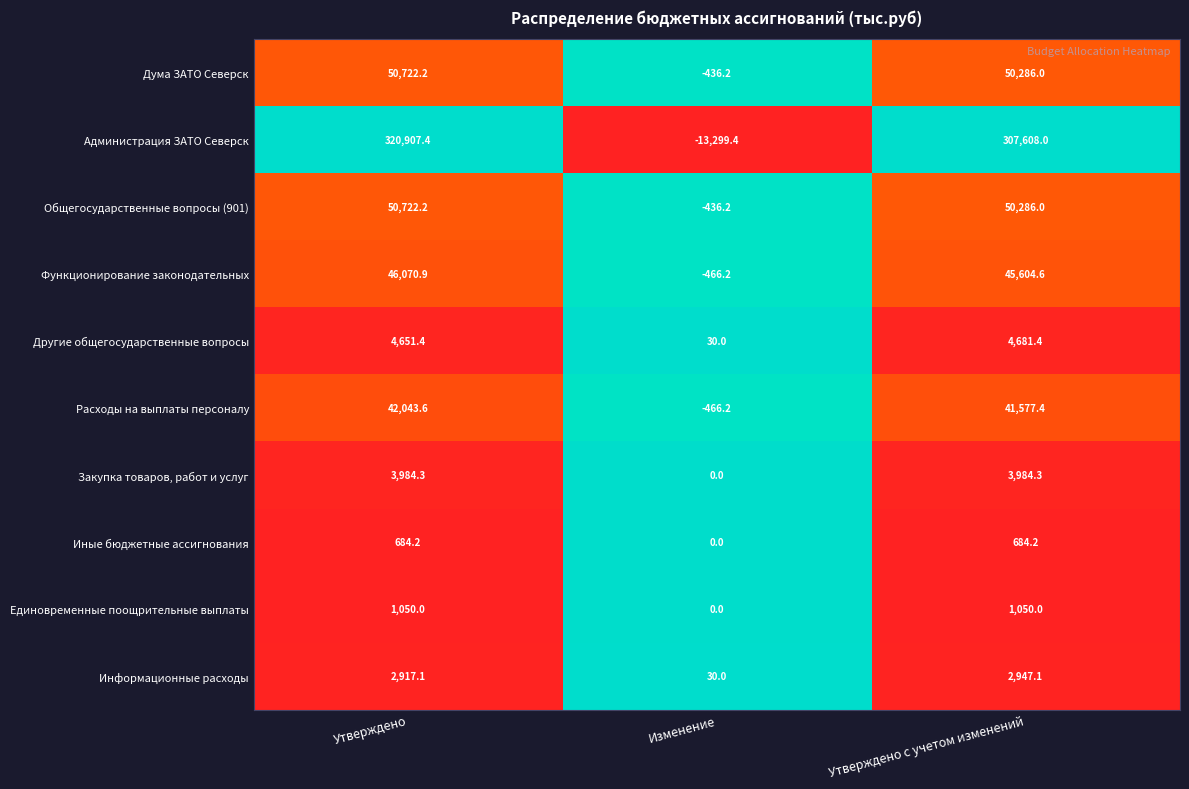

Where is Расходы на выплаты персоналу nearest to the value 20788?

Утверждено с учетом изменений